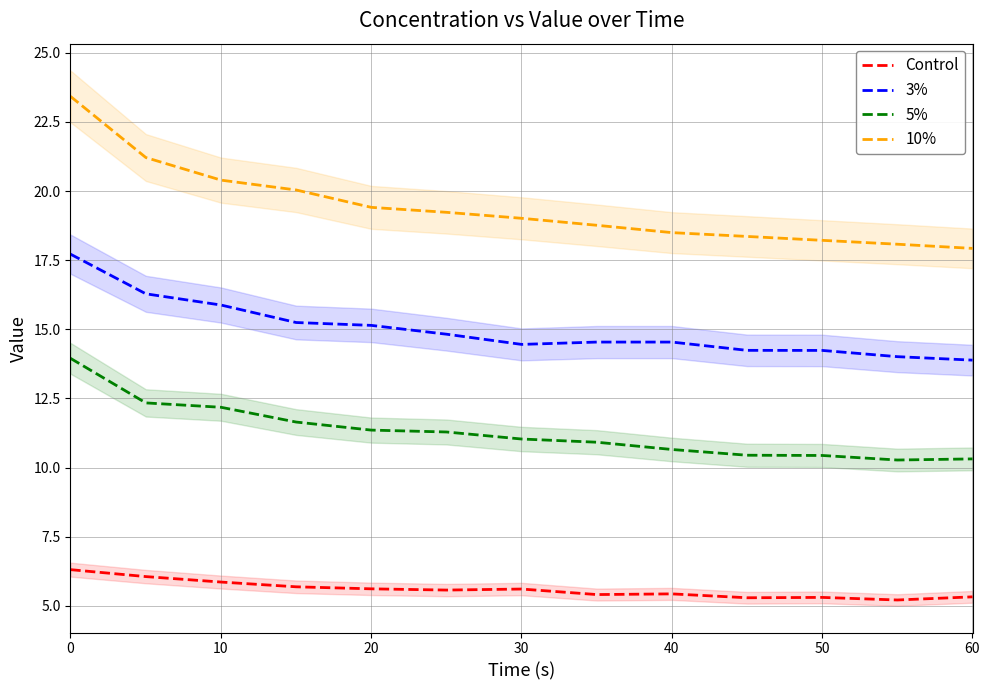

How many lines are shown in the chart?

4